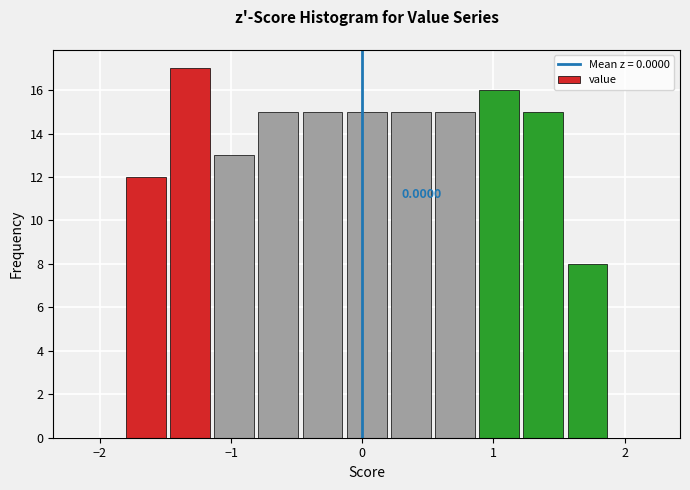

Around what value on the x-axis is the tallest bar? Give the approximate position of its centre, as read against the axis.

-1.3